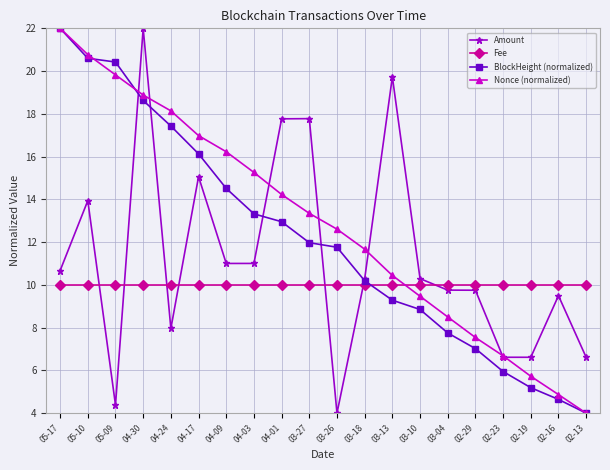

Does the chart have visible grid lines?

Yes